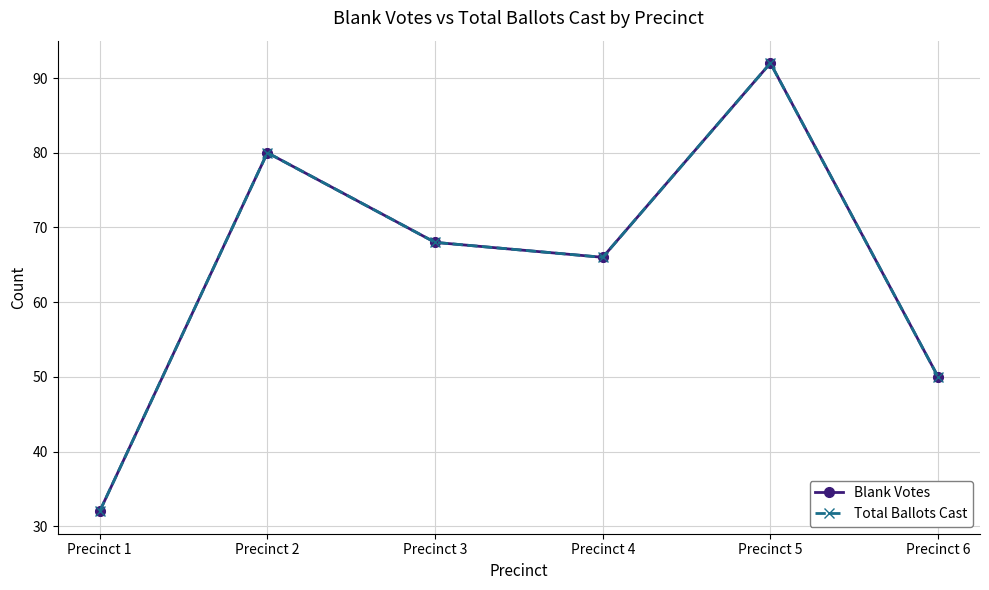

What is the total value across all series at Precinct 3?

136